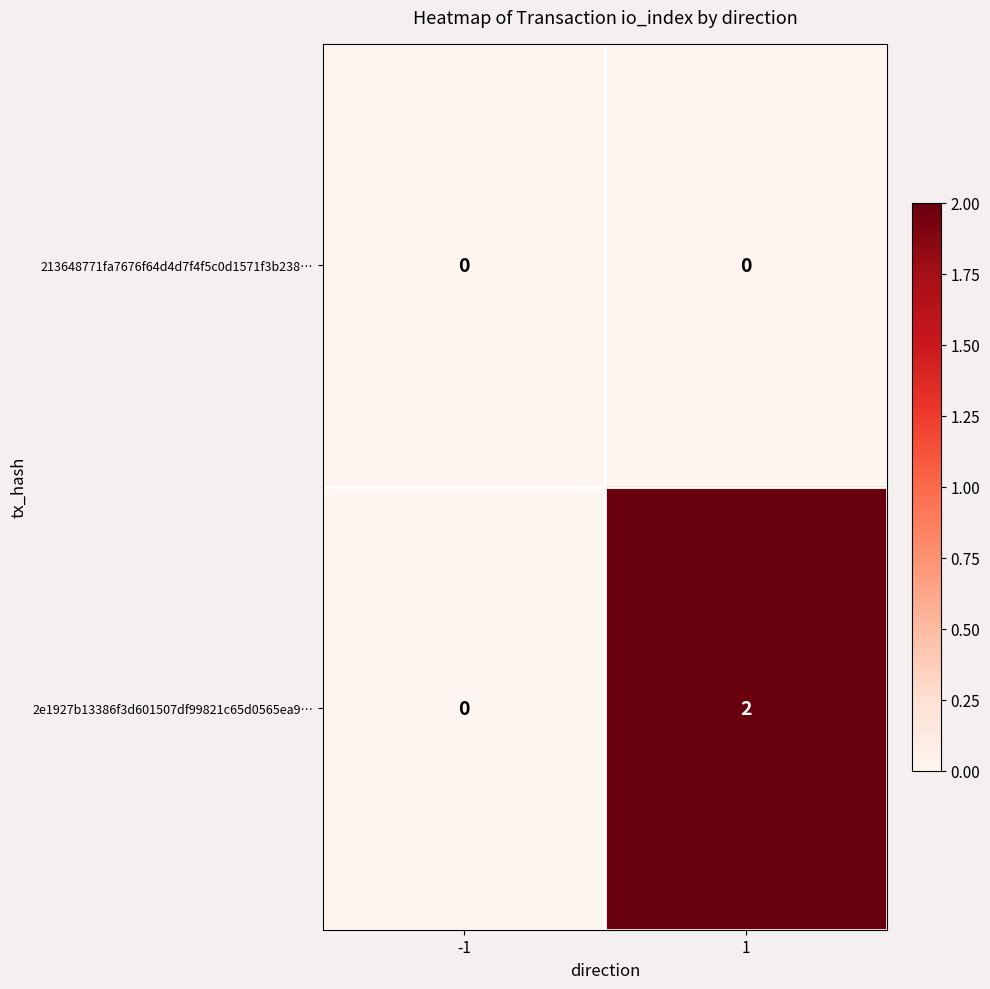

Is it true that 213648771fa7676f64d4d7f4f5c0d1571f3b238… equals 0 at 1?

True